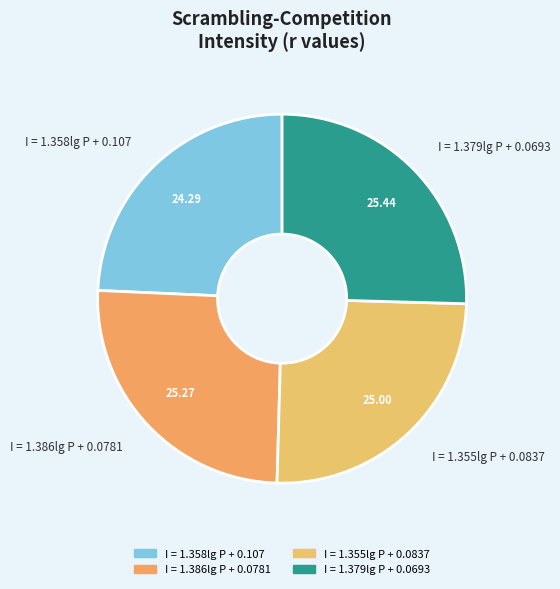

Do I = 1.379lg P + 0.0693 and I = 1.358lg P + 0.107 together represent more than half of the pie?

No